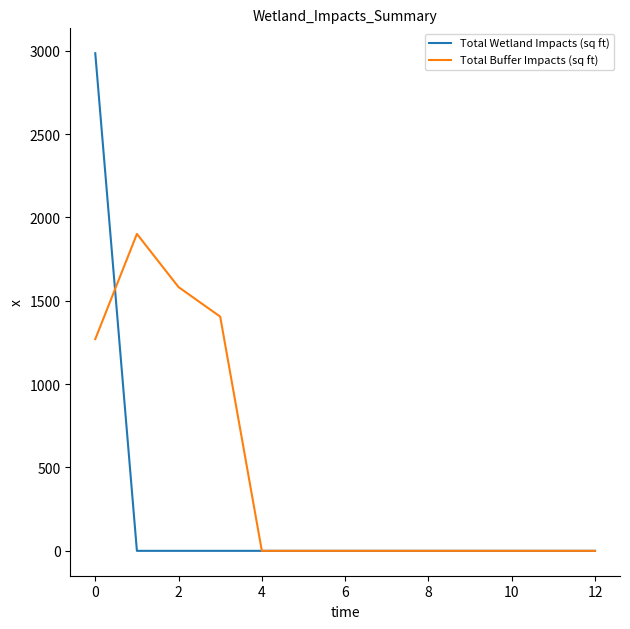

Which series has the largest range (max minus min)?

Total Wetland Impacts (sq ft)